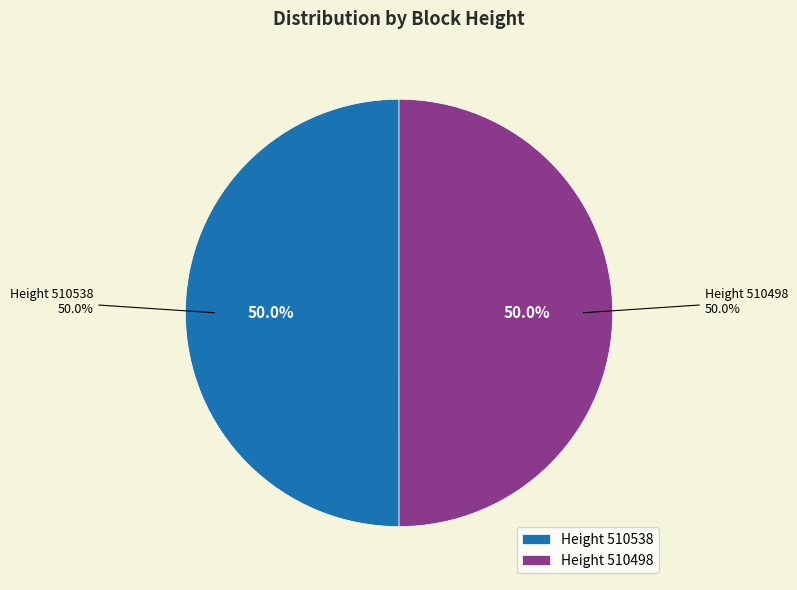

True or false: 510538 accounts for 56% of the total.

False